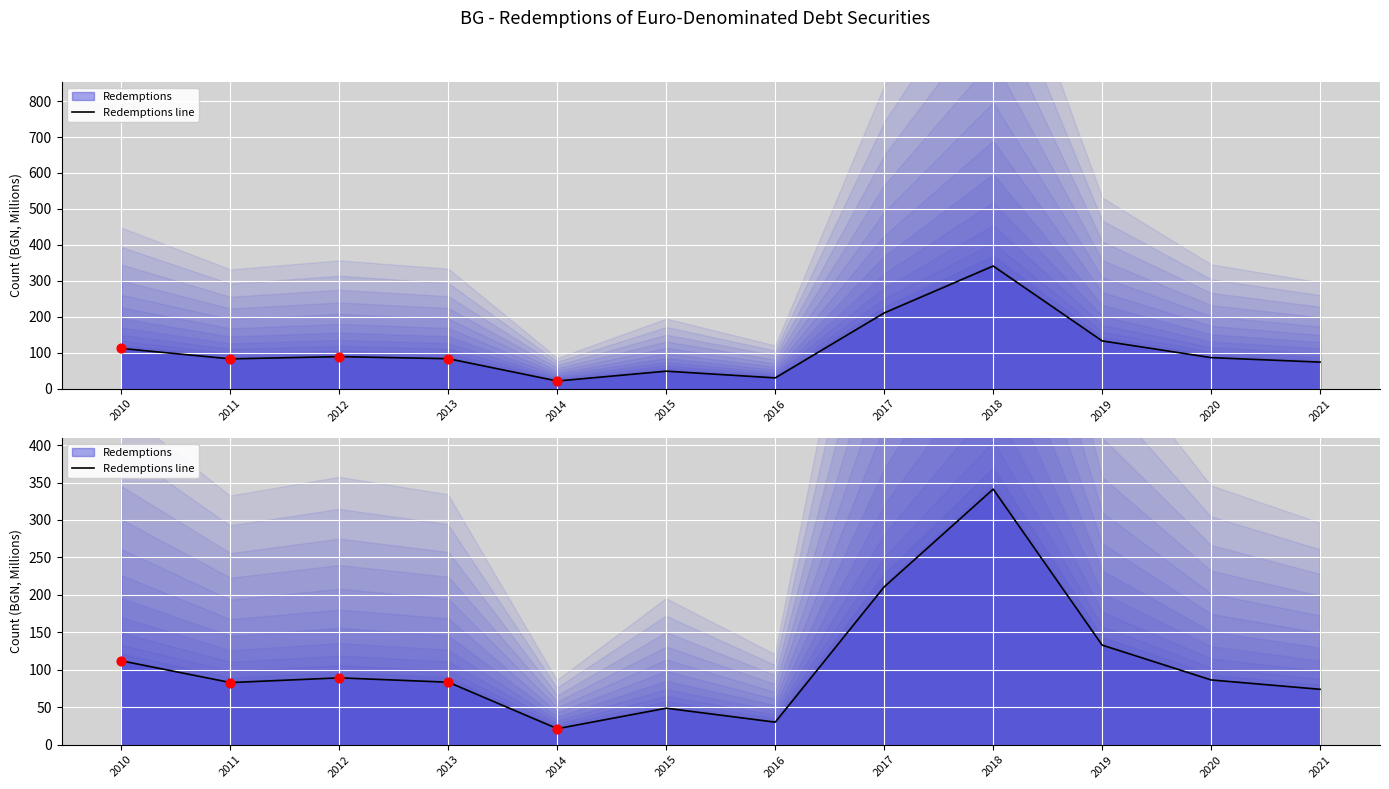

What is the change in value from 2013 to 2019?

+49.5